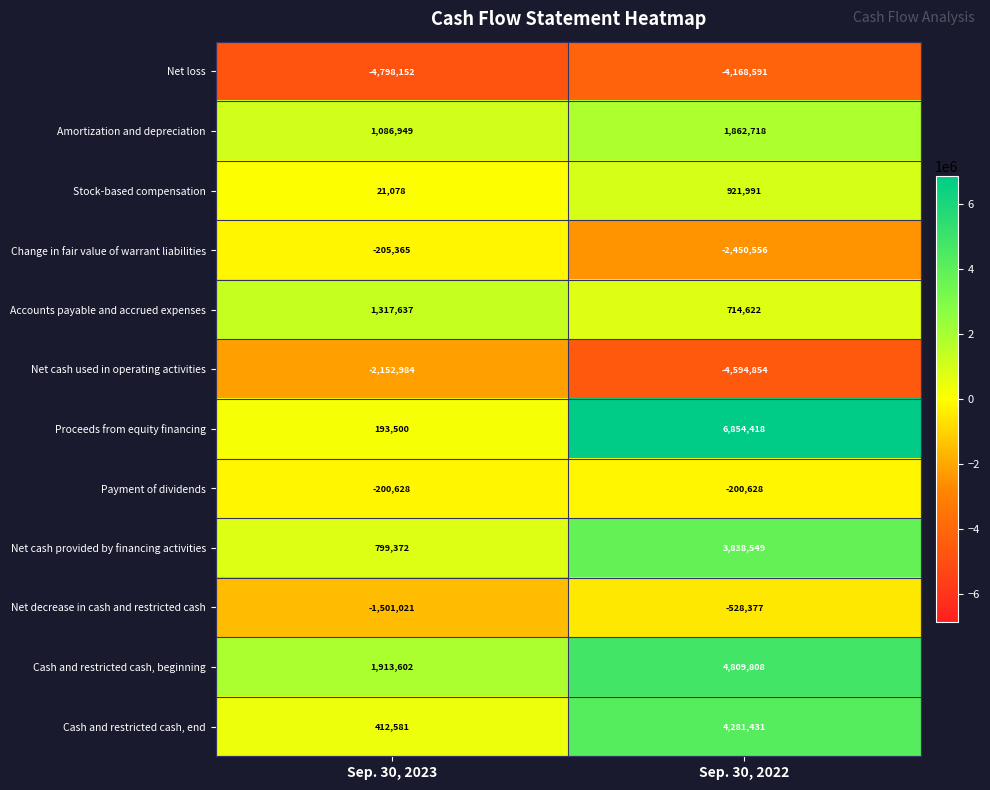

What is the maximum value shown in the chart?

6854418